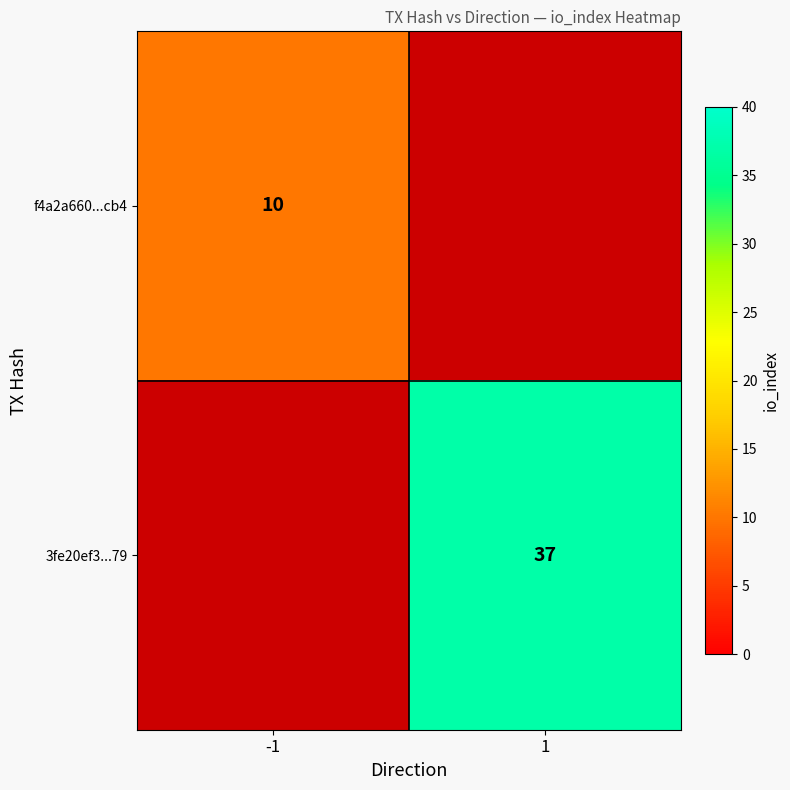

Is it true that 3fe20ef3...79 equals 37 at 1?

True